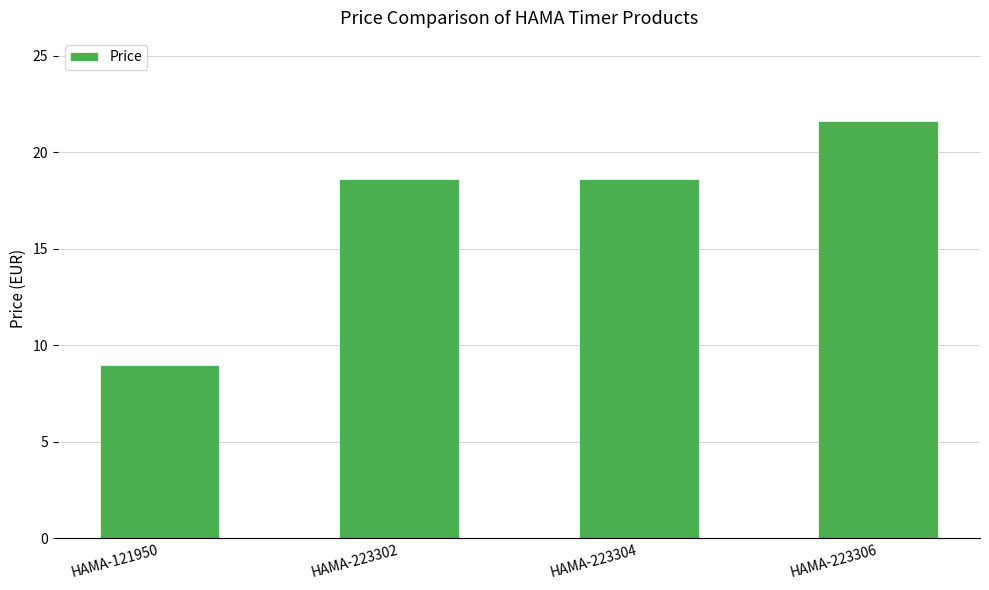

At which category does the chart reach its minimum across all series?

HAMA-121950